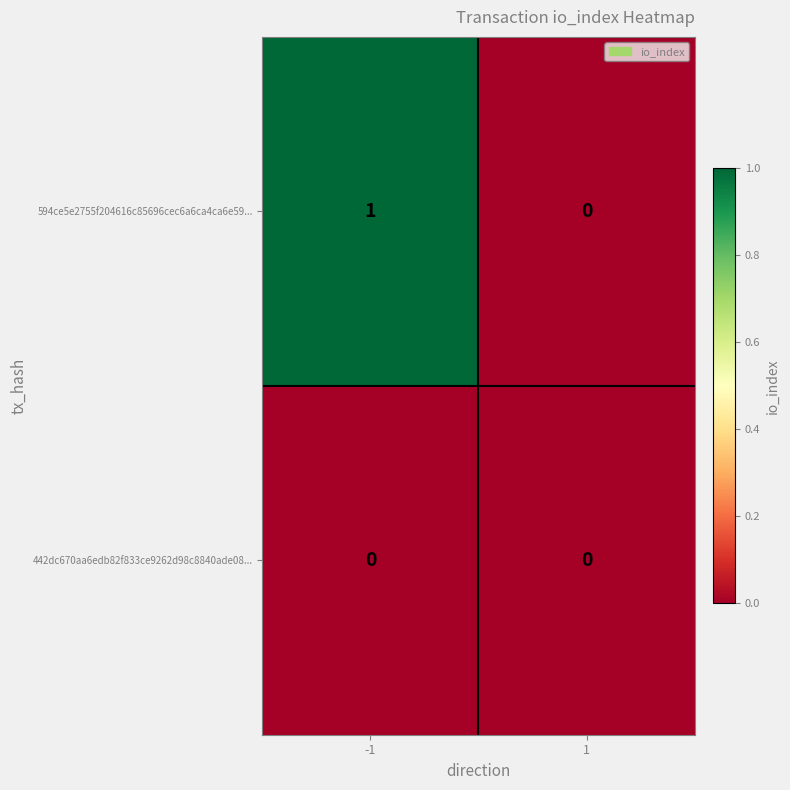

The value of 594ce5e2755f204616c85696cec6a6ca4ca6e59... at -1 is 2. True or false?

False